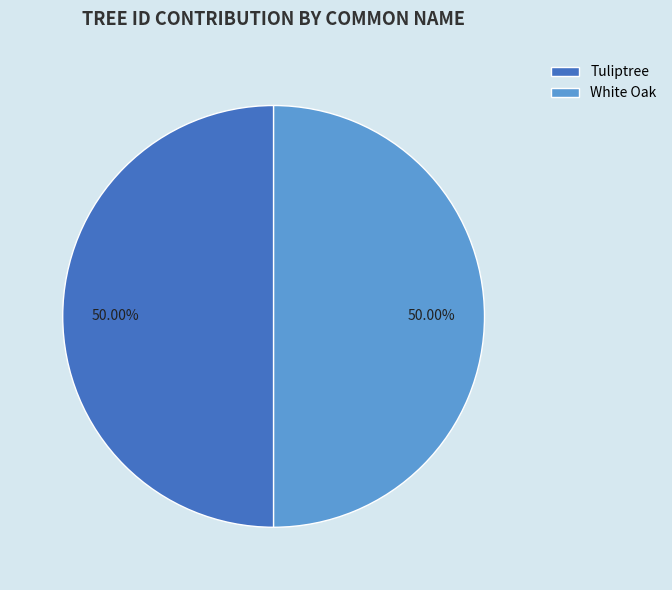

Do White Oak and Tuliptree together represent more than half of the pie?

Yes